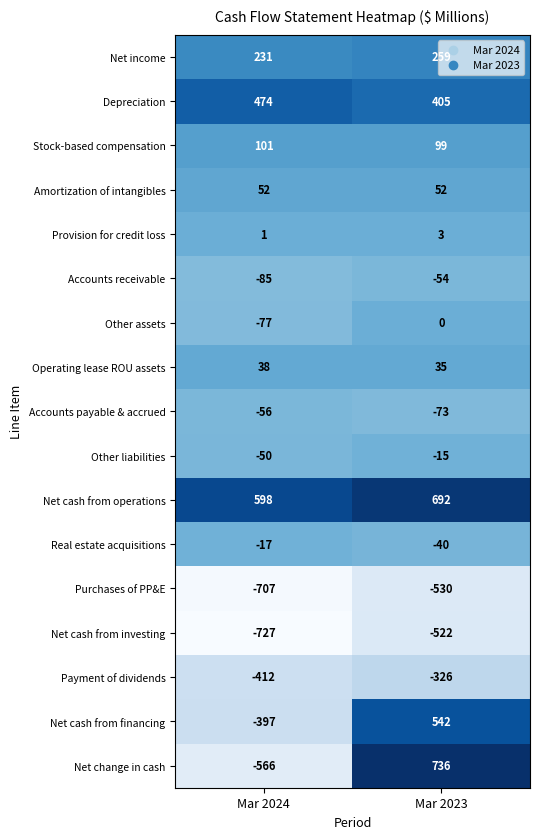

At which category is the sum across all series the highest?

Mar 2023